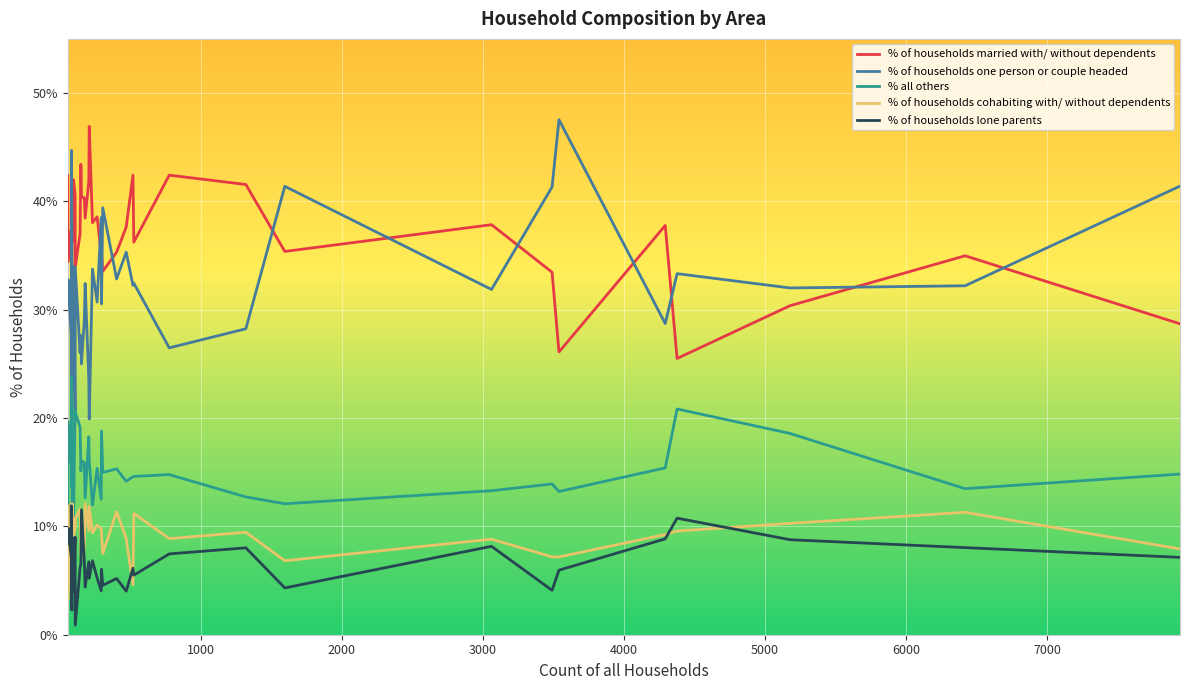

How many data points in % of households lone parents are less than 6?

16